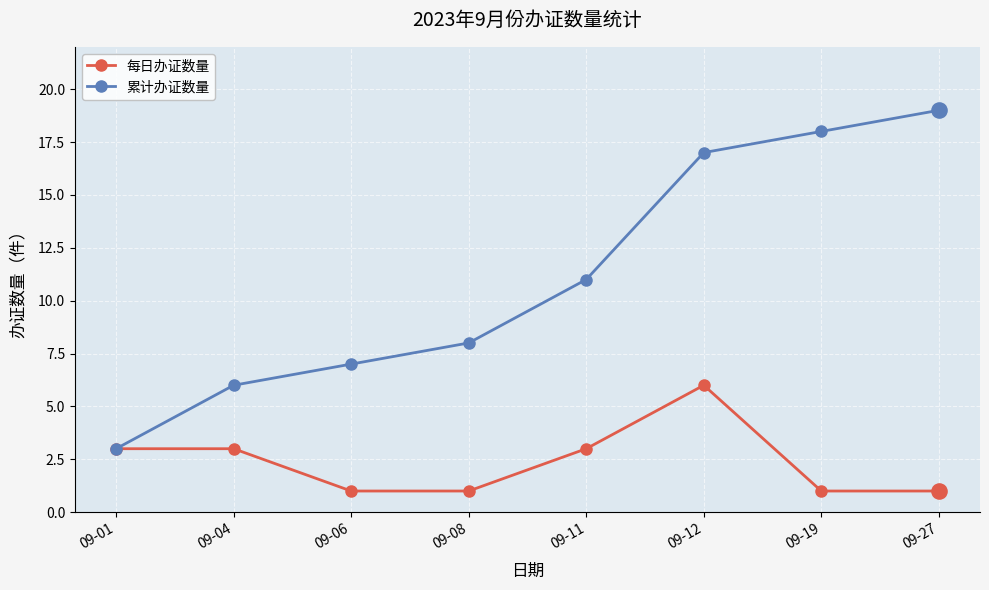

Which series has the largest total across all categories?

累计办证数量